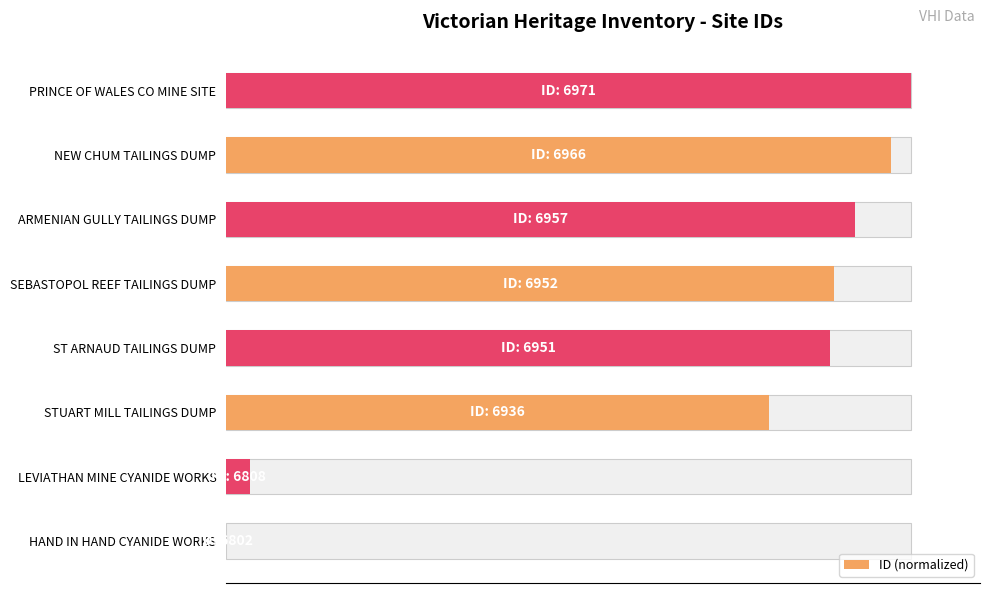

The chart shows a value of 144.4 at SEBASTOPOL REEF TAILINGS DUMP. True or false?

False